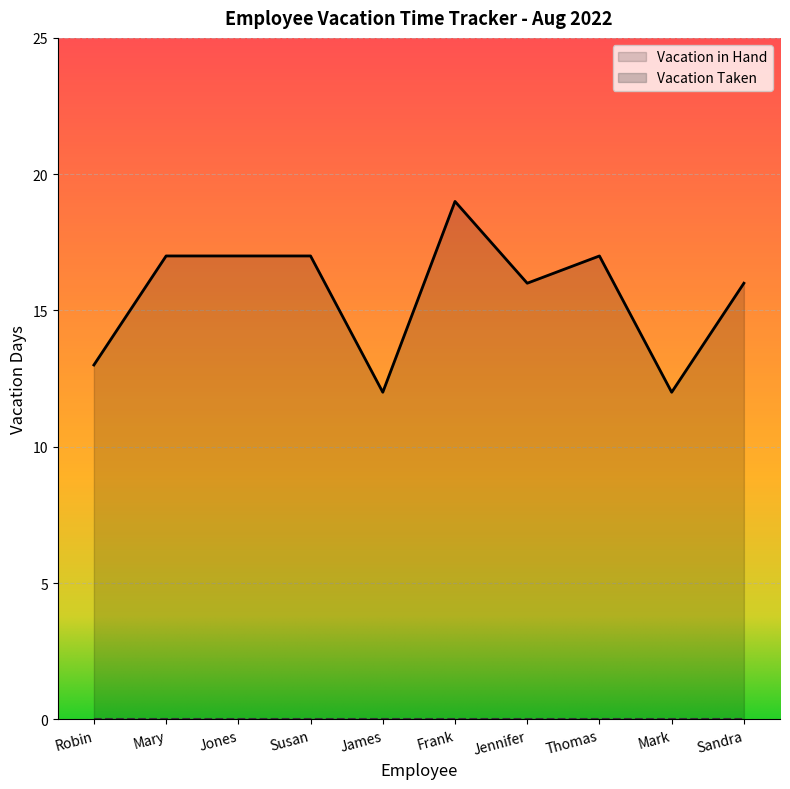

Where is the first local maximum?

Frank